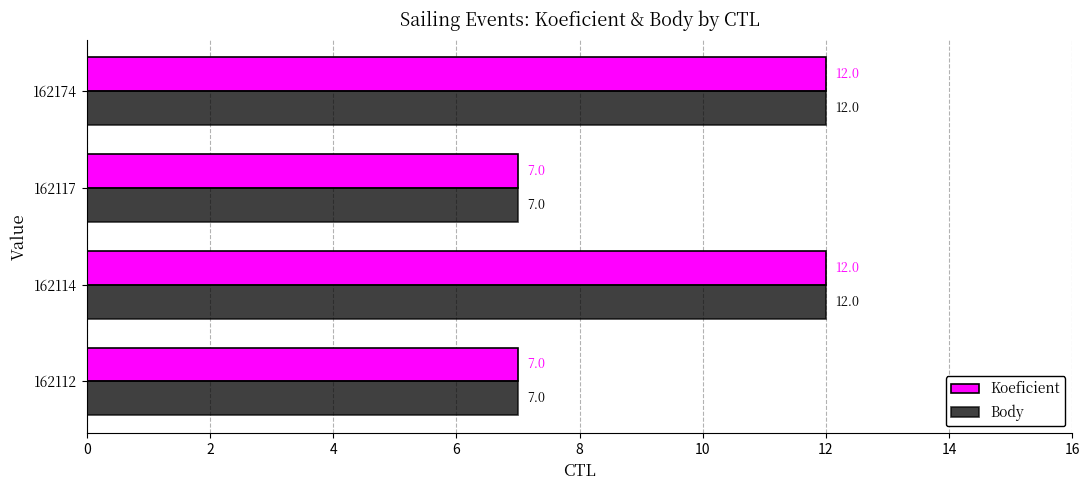

How many data points in Body are less than 12?

2